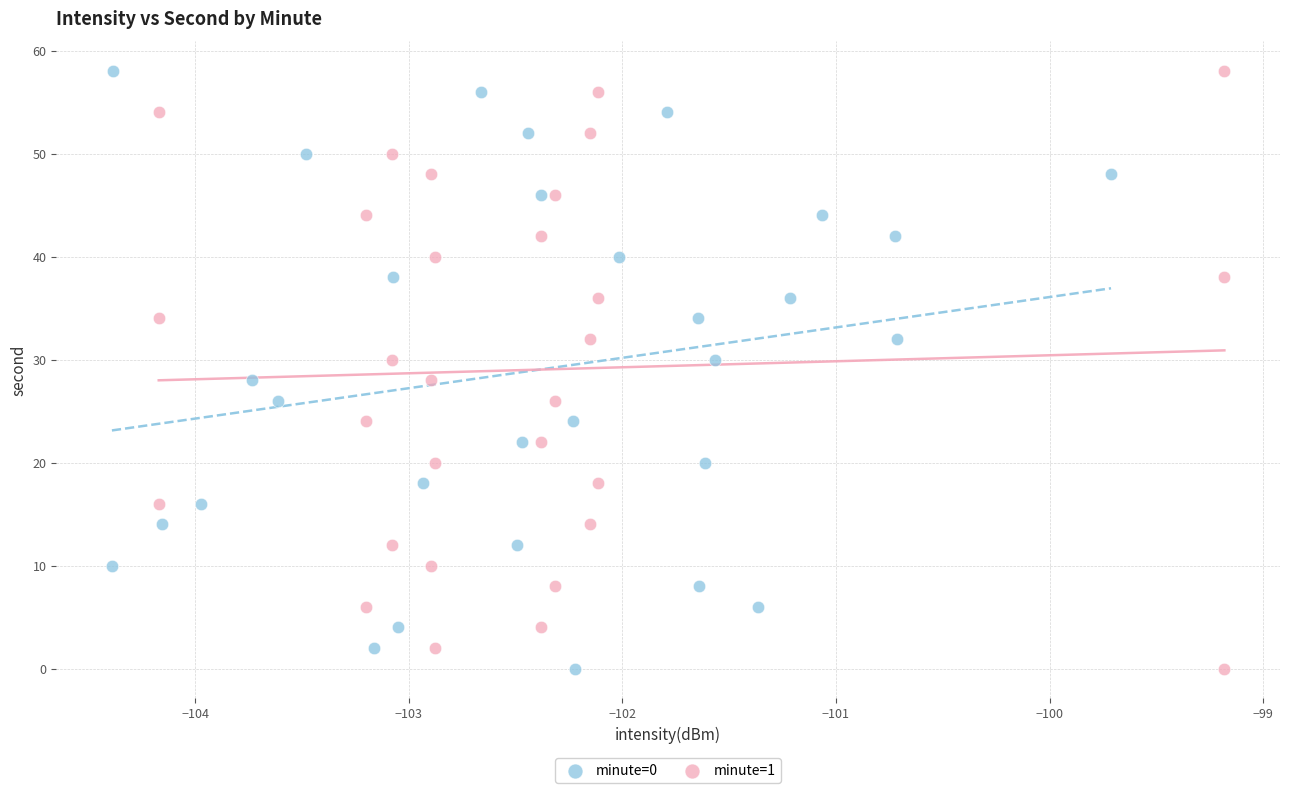

What are all the series names shown in the legend?

minute=0, minute=1